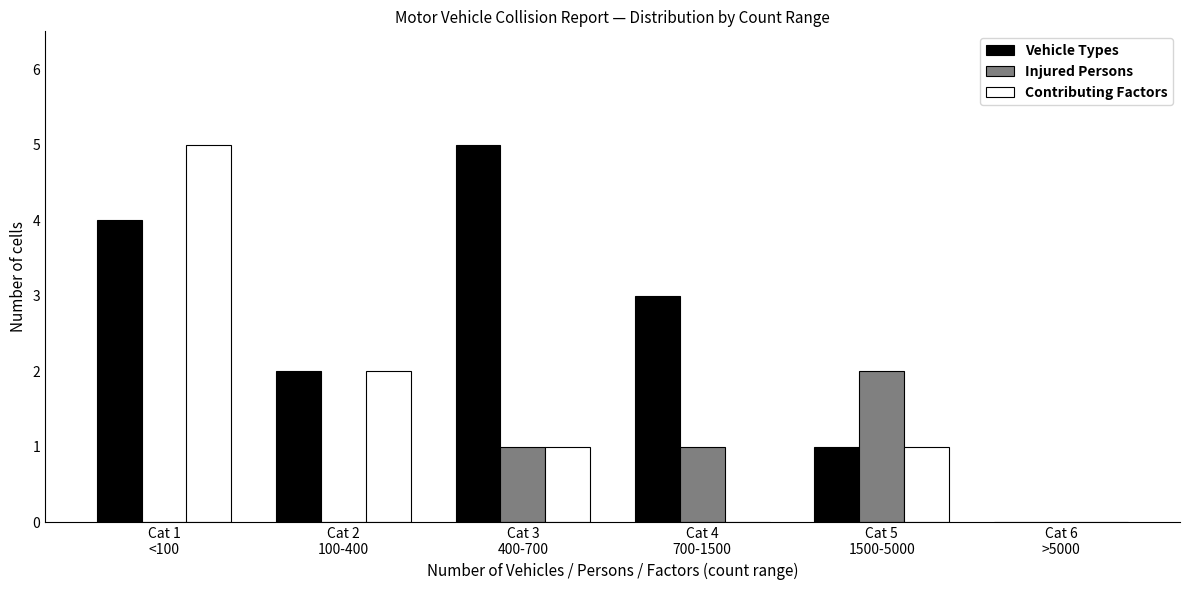

Which series has the largest total across all categories?

Vehicle Types